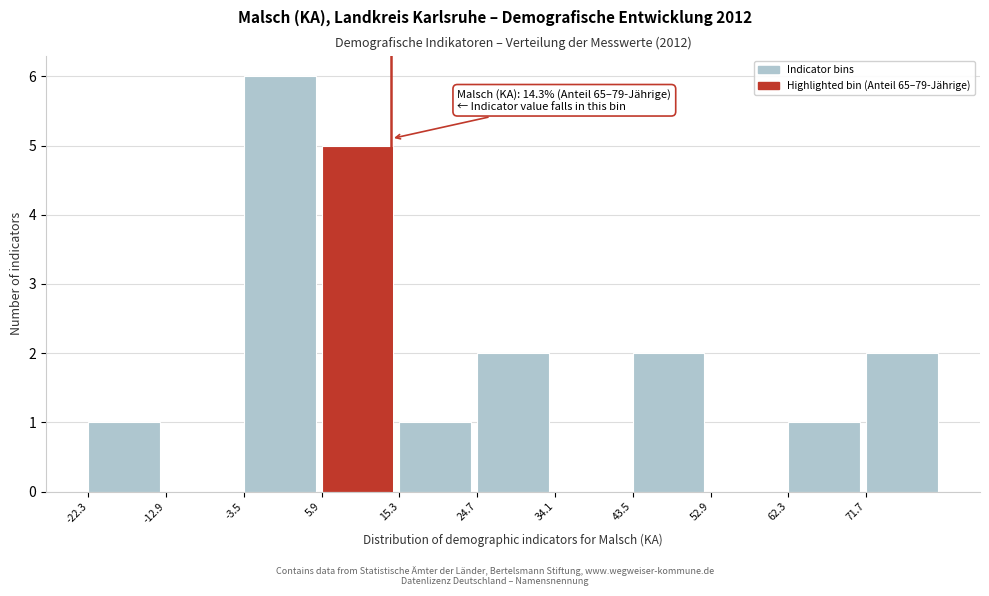

Which range on the x-axis has the tallest bar?

-3.5 to 5.9